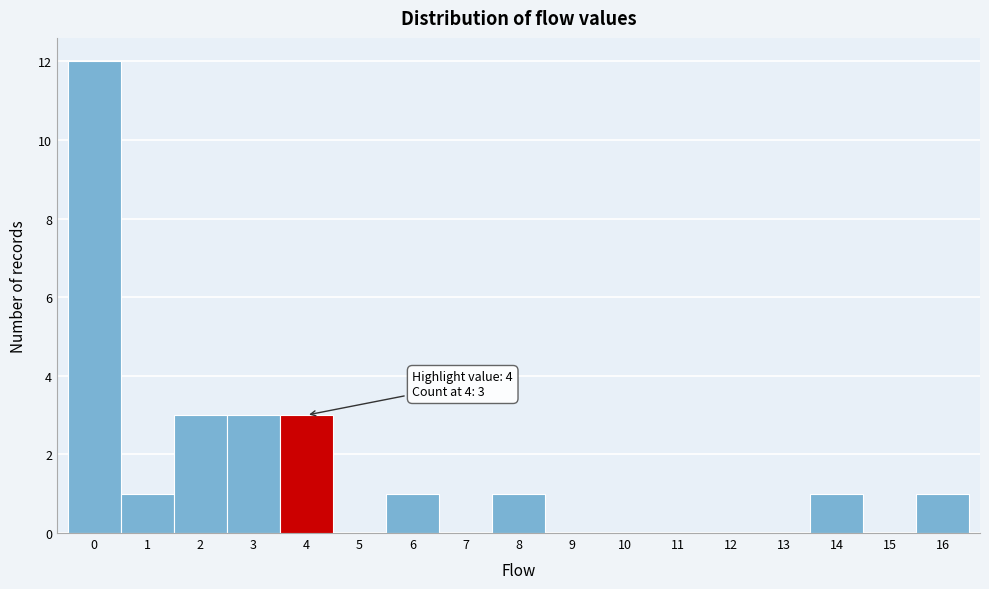

Over which range of the x-axis is the bar tallest?

-0.5 to 0.5